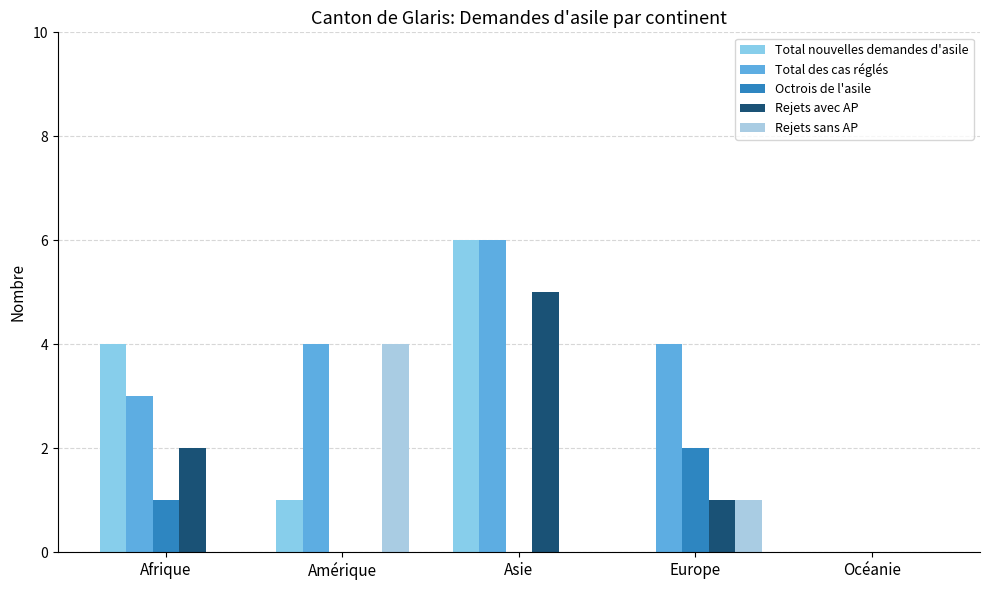

How many categories are shown in the chart?

5